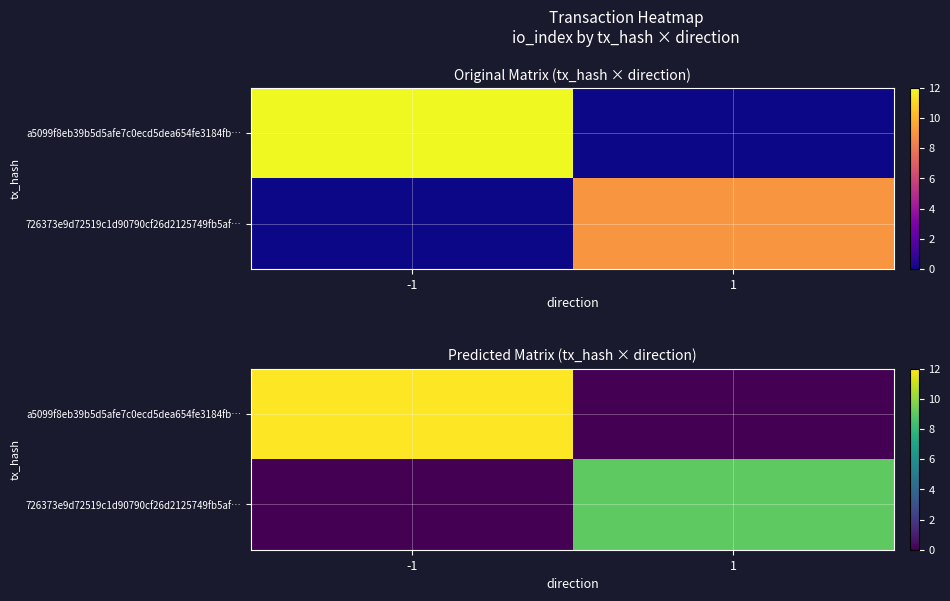

How many categories are shown in the chart?

2